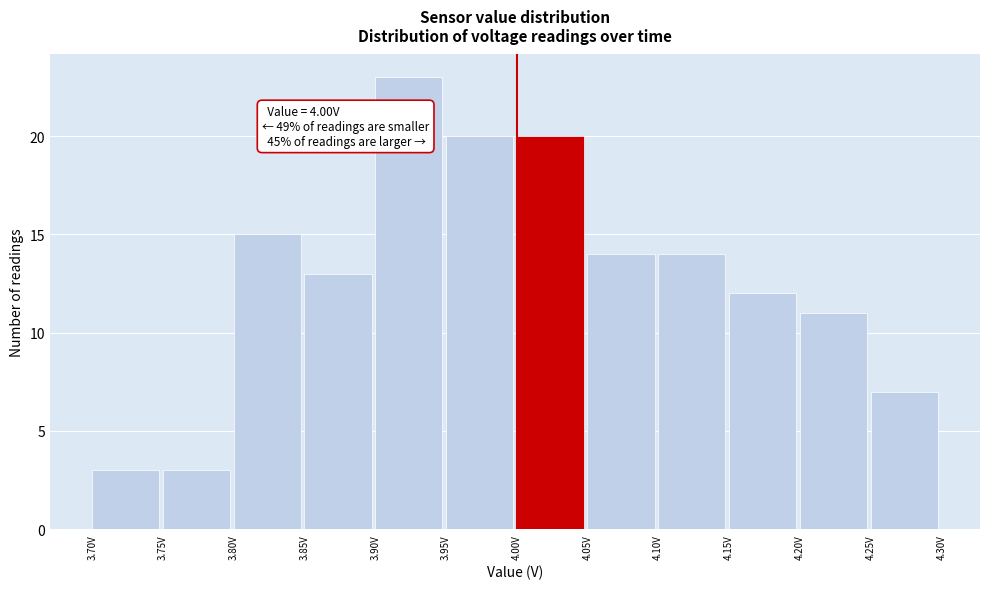

Which range on the x-axis has the tallest bar?

3.90 to 3.95